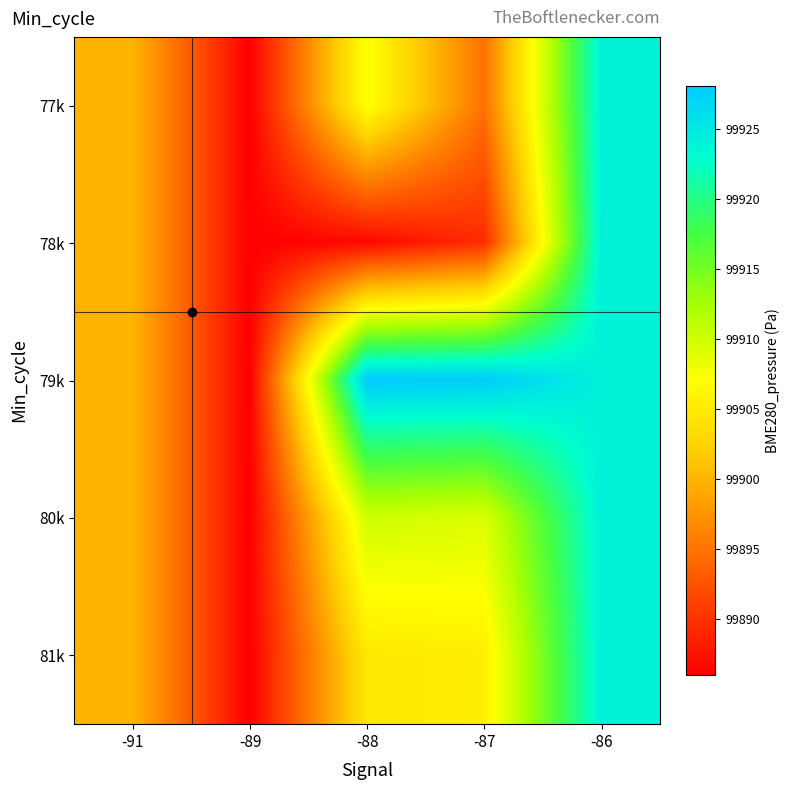

Reading left to right, what are all the values shown in this chart?

77k: -91=99900.0	-89=99886.0	-88=99907.4	-87=99894.8	-86=99924.1
78k: -91=99900.0	-89=99886.0	-88=99886.7	-87=99889.5	-86=99924.1
79k: -91=99900.0	-89=99886.0	-88=99928.1	-87=99927.9	-86=99924.1
80k: -91=99900.0	-89=99886.0	-88=99910.0	-87=99909.3	-86=99924.1
81k: -91=99900.0	-89=99886.0	-88=99904.7	-87=99905.4	-86=99924.1